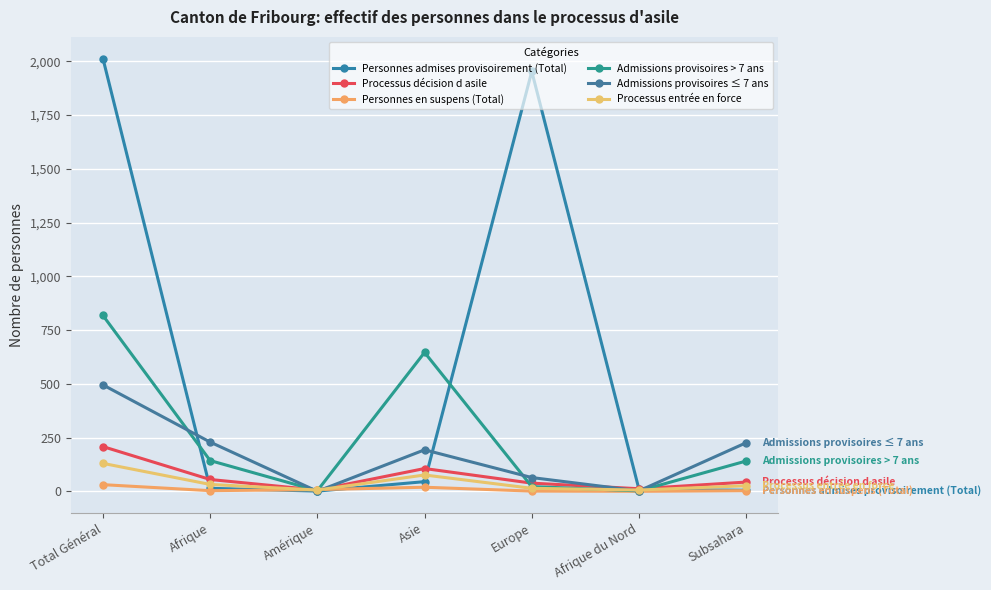

What is the difference between the Admissions provisoires ≤ 7 ans values at Subsahara and Afrique du Nord?

224